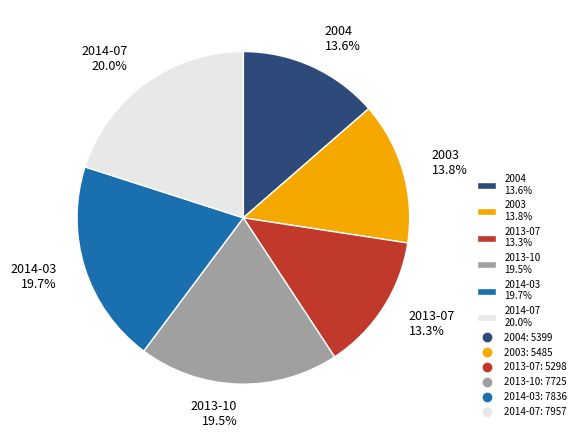

Which has a higher value, 2013-07 or 2014-07?

2014-07